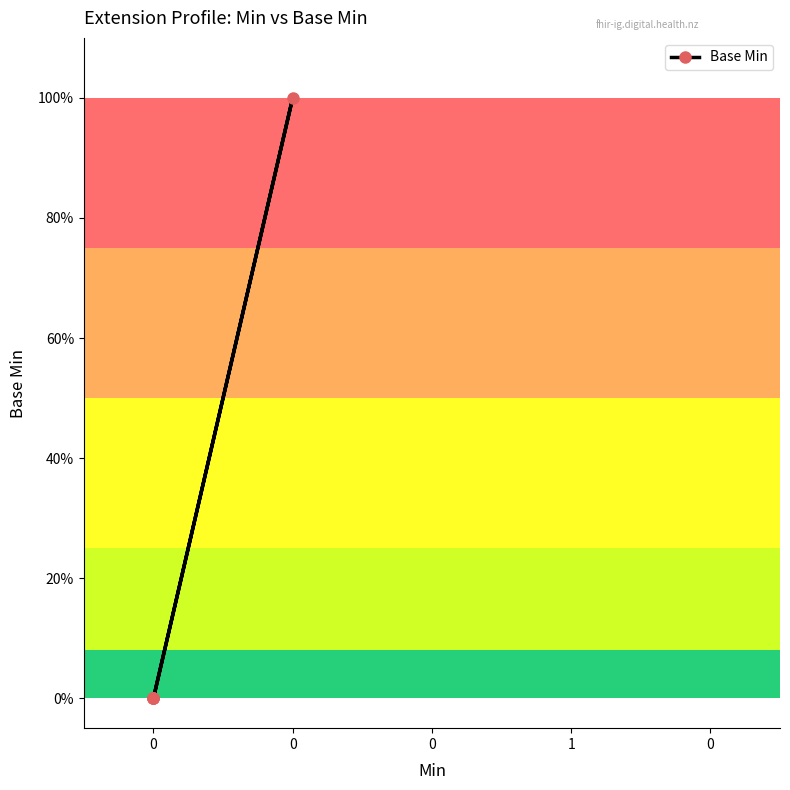

How many values are between 0 and 1?

5